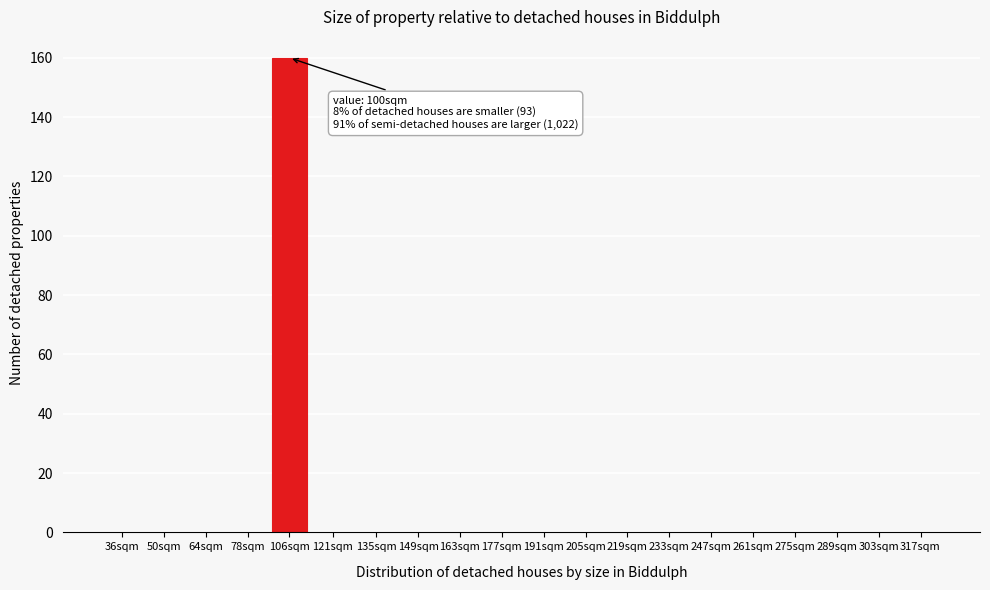

Reading left to right, extract all data points from this chart.

36sqm=0	50sqm=0	64sqm=0	78sqm=0	106sqm=160	121sqm=0	135sqm=0	149sqm=0	163sqm=0	177sqm=0	191sqm=0	205sqm=0	219sqm=0	233sqm=0	247sqm=0	261sqm=0	275sqm=0	289sqm=0	303sqm=0	317sqm=0